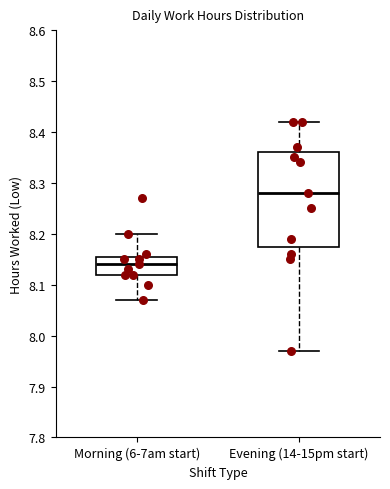

Reading left to right, read every box against the y-axis: the position of its median line, the range the box covers, and the ends of its whiskers. The values are not printed on the chart, so give them approximately, as read against the axis.

Morning (6-7am start): median 8.14, box 8.12 to 8.16, whiskers 8.07 to 8.20
Evening (14-15pm start): median 8.28, box 8.18 to 8.36, whiskers 7.97 to 8.42